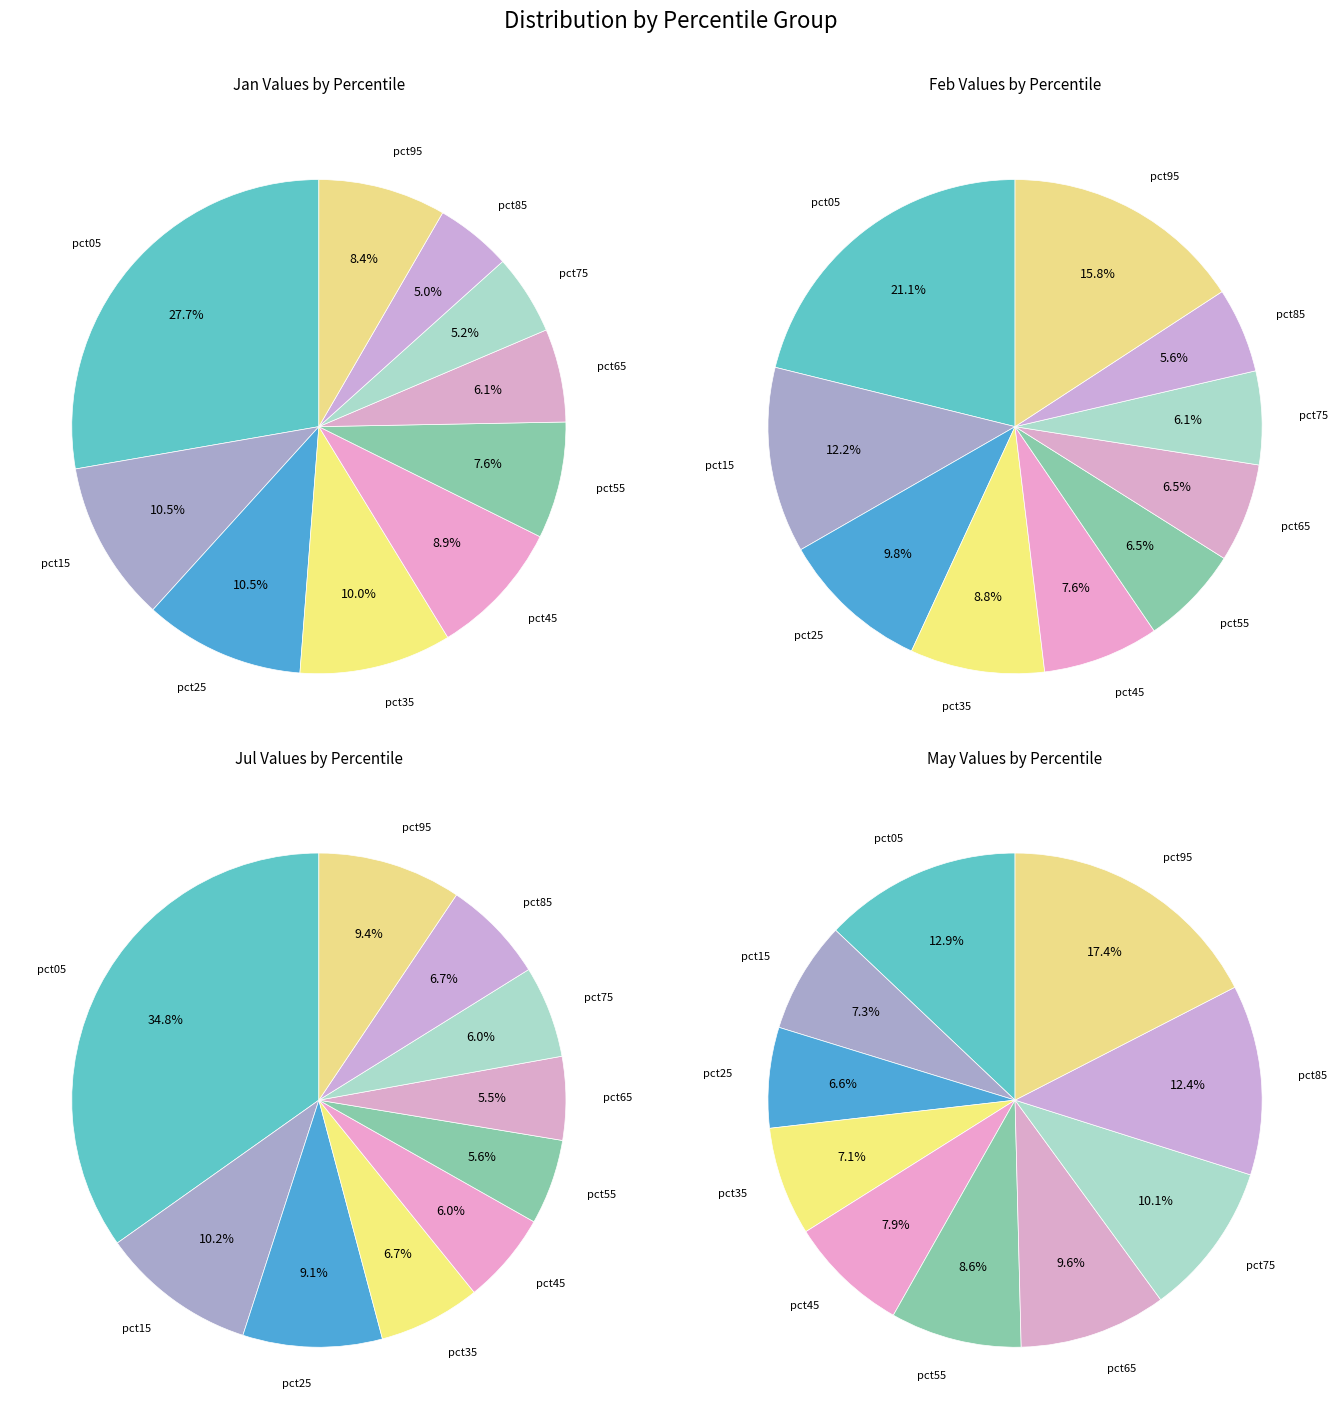

Is the sum of pct45 and pct65 greater than half?

No